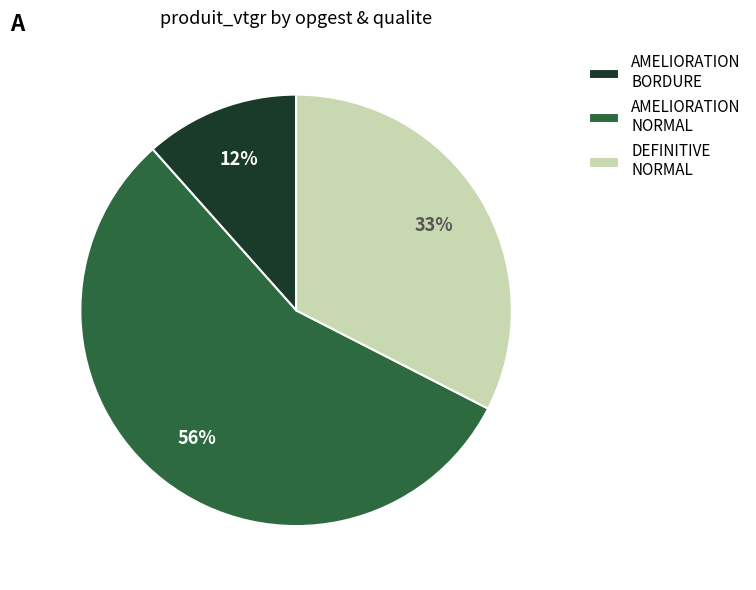

How many segments does this pie chart have?

3